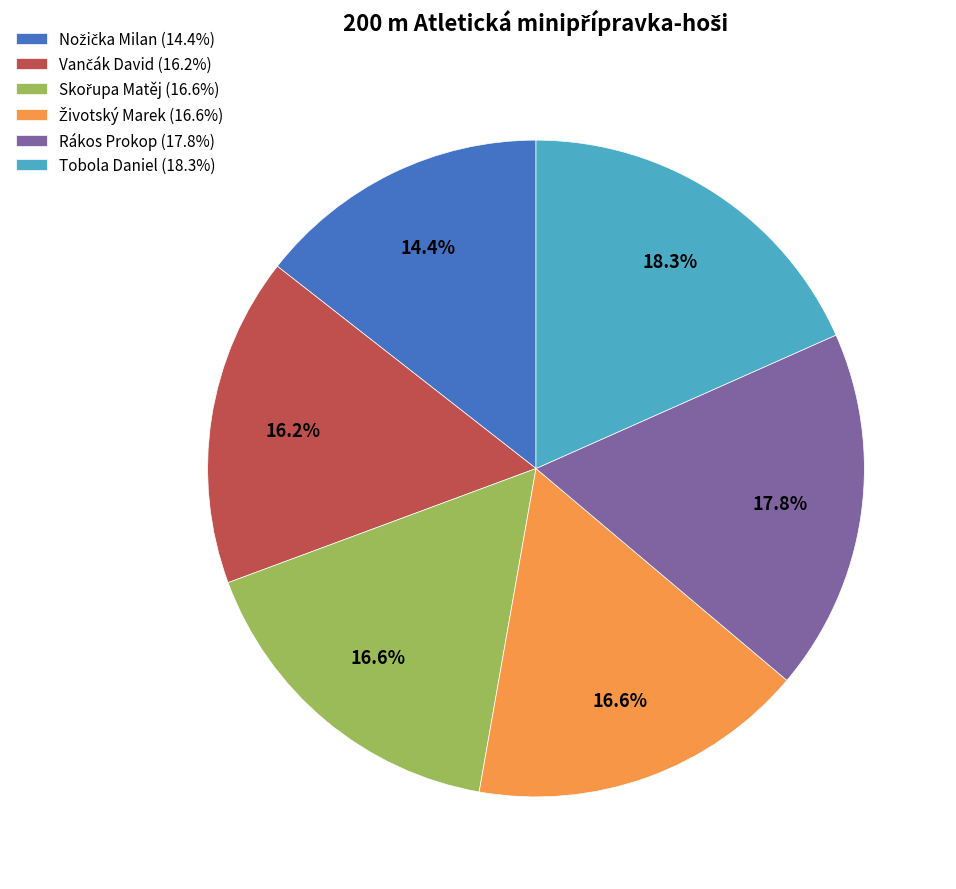

Does Rákos Prokop (17.8%) account for over 50% of the chart?

No